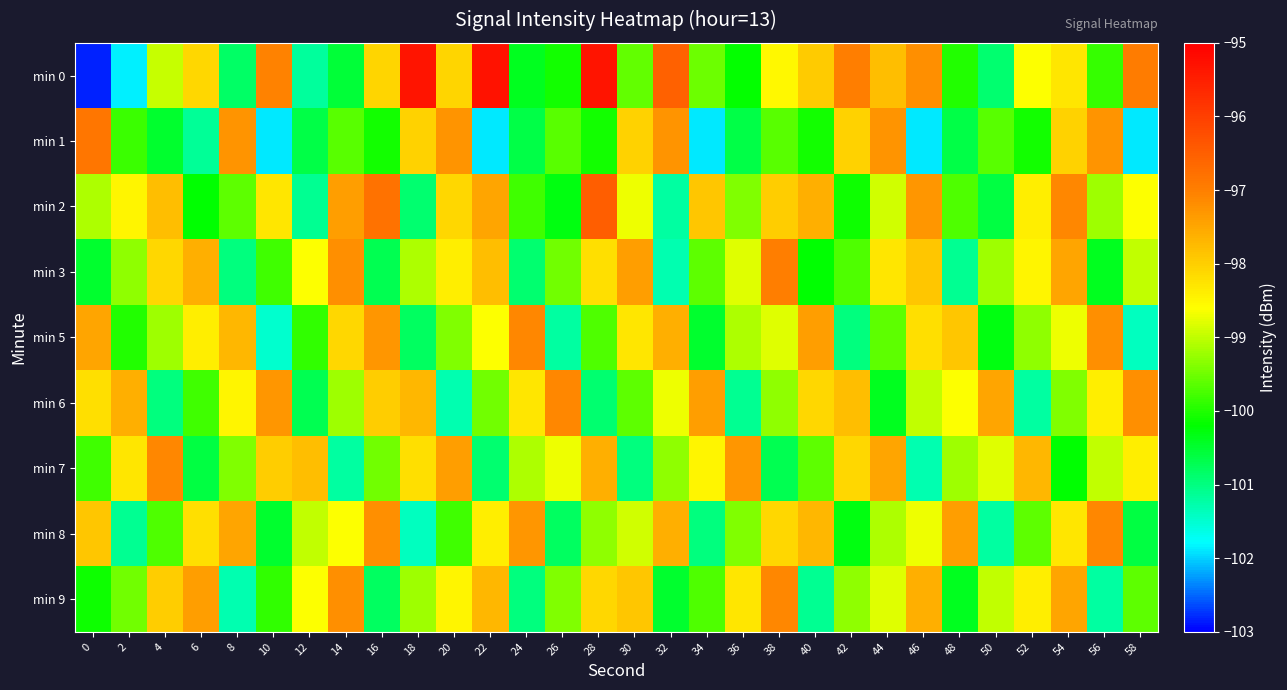

Between 0 and 38, which series saw the biggest shift?

min 0